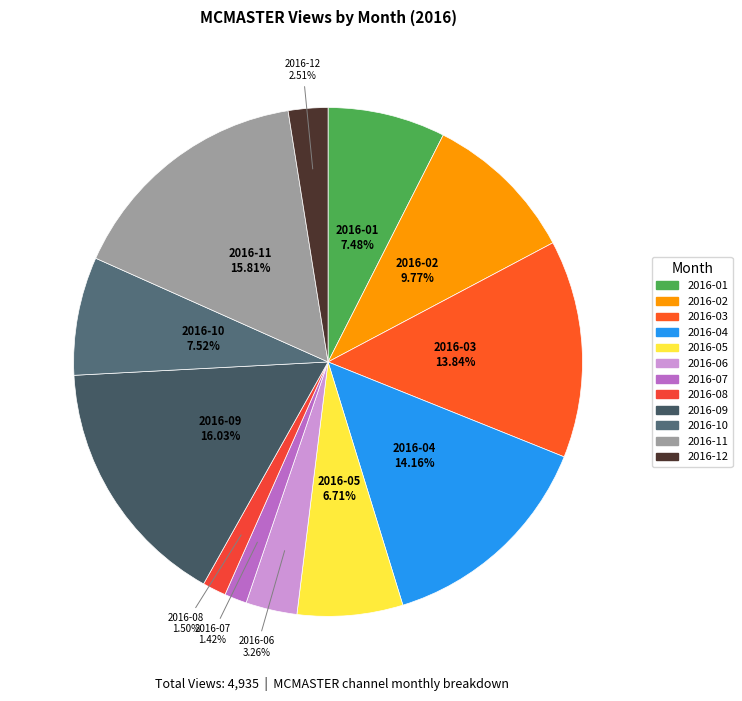

What percentage do 2016-07 and 2016-01 together represent?

8.9%